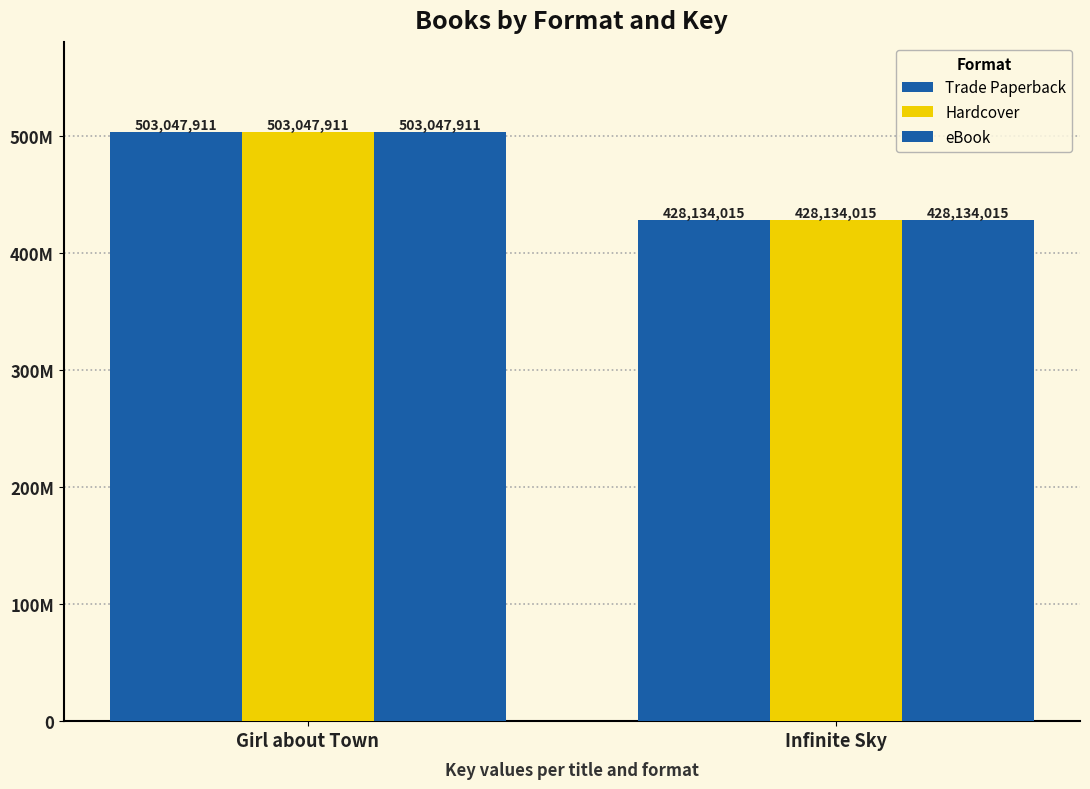

At which label is Hardcover closest to 465590963?

Girl about Town